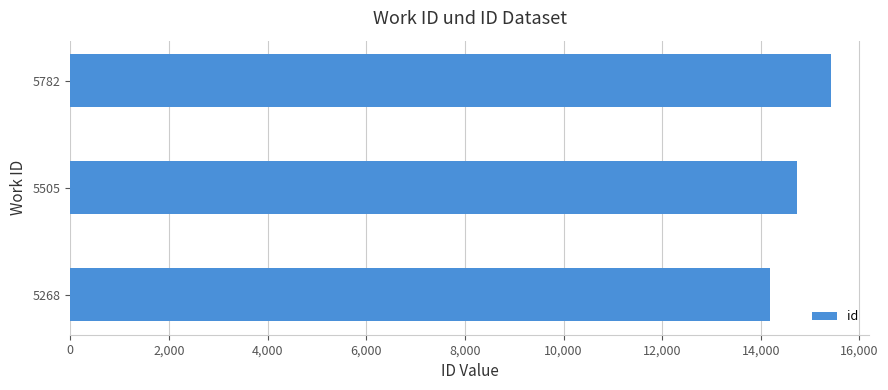

List the labels in order of value, smallest first.

5268, 5505, 5782